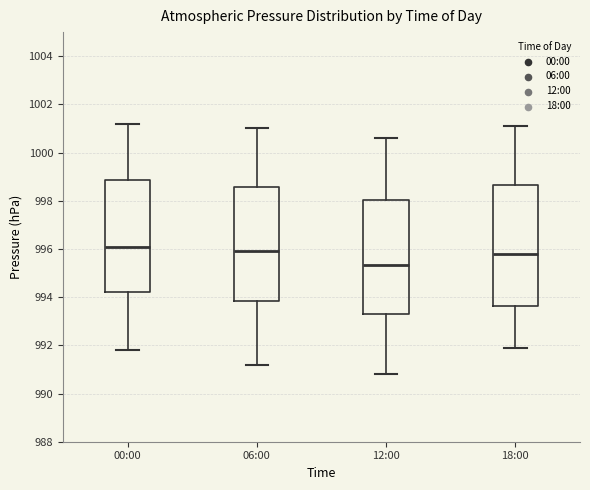

Reading left to right, read every box against the y-axis: the position of its median line, the range the box covers, and the ends of its whiskers. The values are not printed on the chart, so give them approximately, as read against the axis.

00:00: median 996.2, box 994.2 to 998.8, whiskers 991.8 to 1001.2
06:00: median 996.0, box 993.8 to 998.6, whiskers 991.2 to 1001.0
12:00: median 995.4, box 993.4 to 998.0, whiskers 990.8 to 1000.6
18:00: median 995.8, box 993.6 to 998.6, whiskers 992.0 to 1001.2